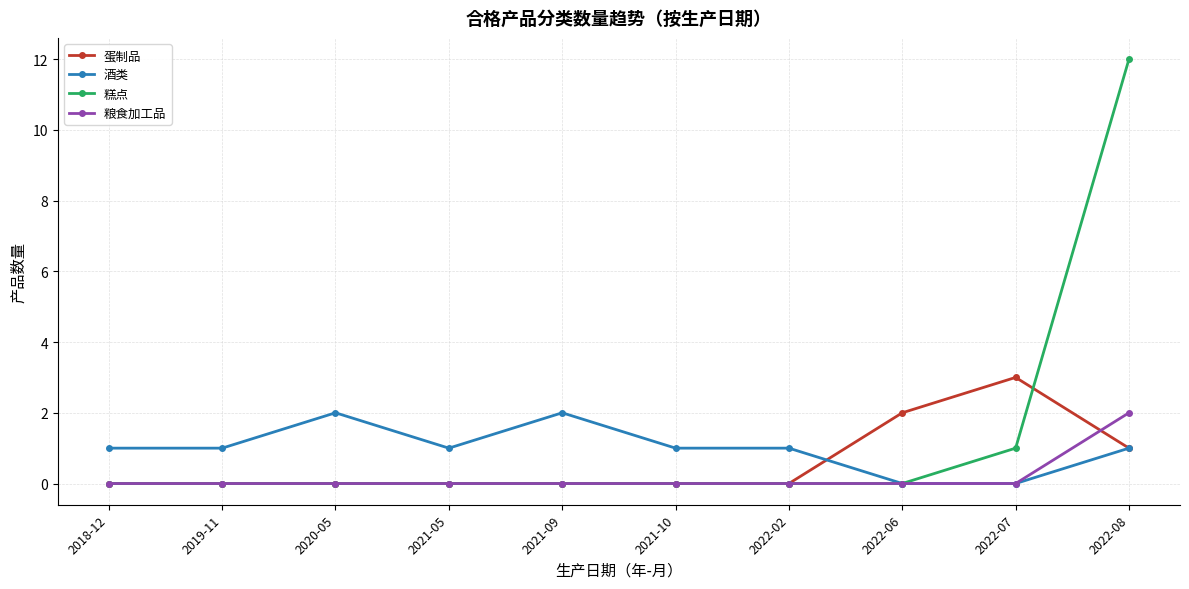

At which category is the sum across all series the highest?

2022-08